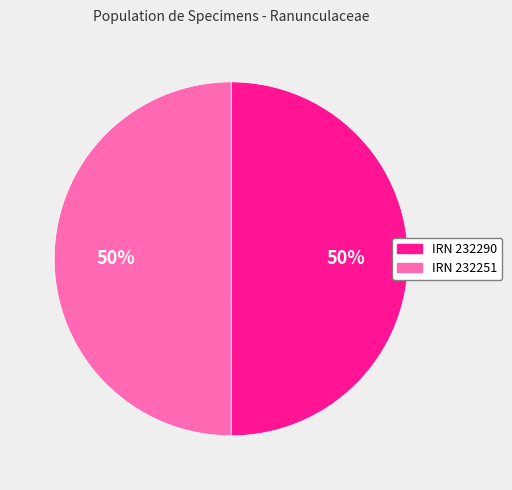

To the nearest percent, what is the average slice percentage?

50%